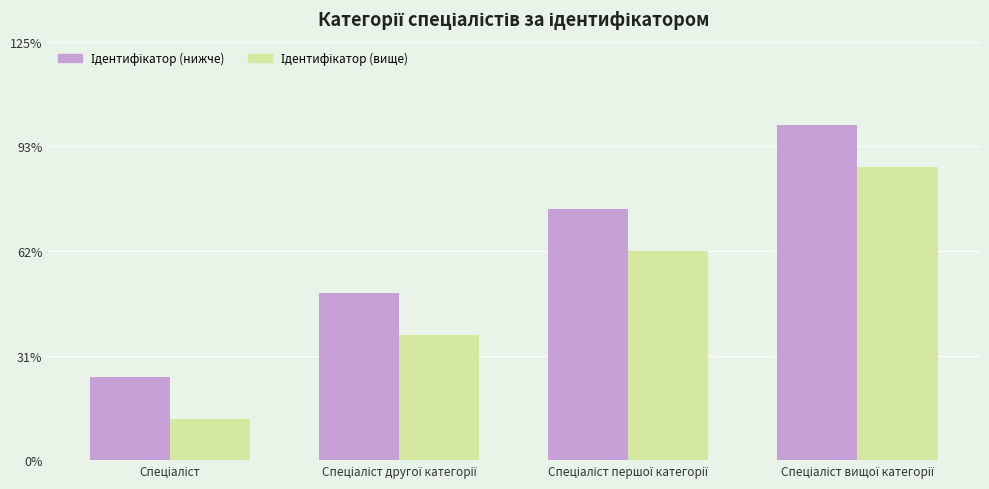

Does the chart contain stacked bars?

No